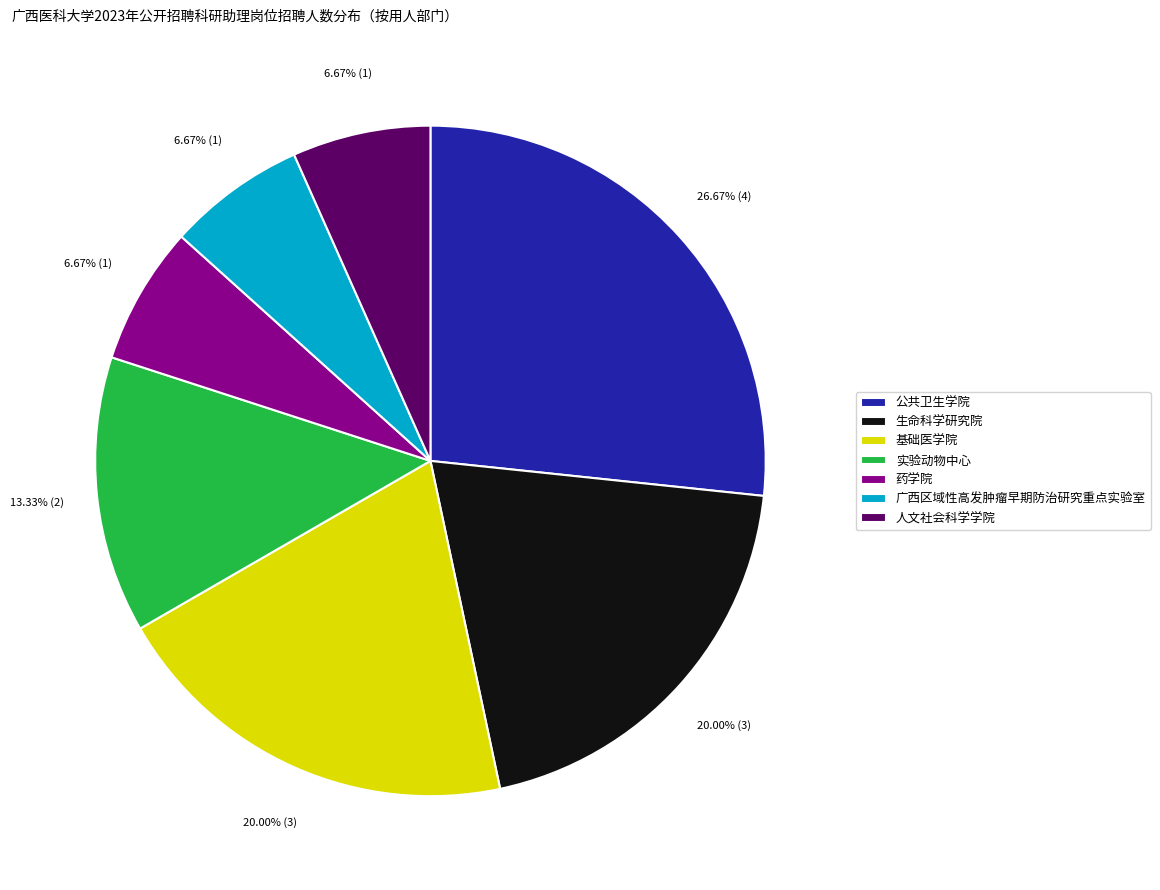

What percentage is the 生命科学研究院 slice, to the nearest percent?

20%